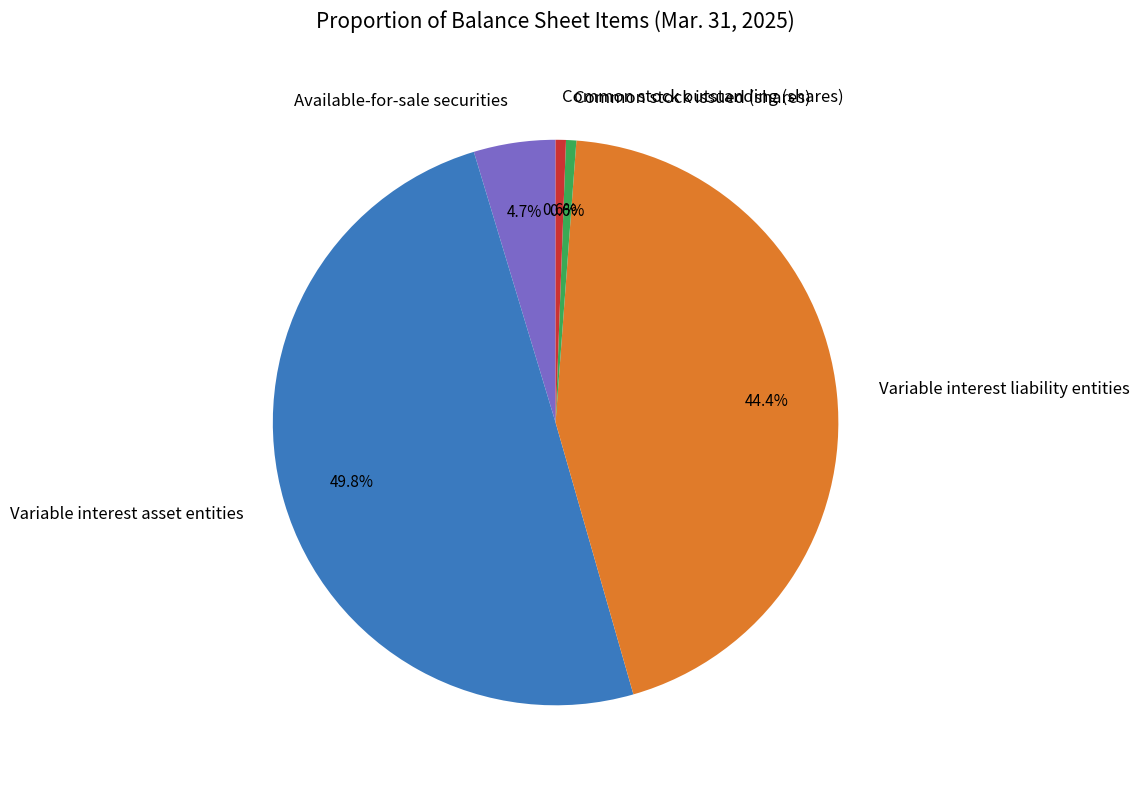

To the nearest percent, what percentage of the pie is Variable interest liability entities?

44%